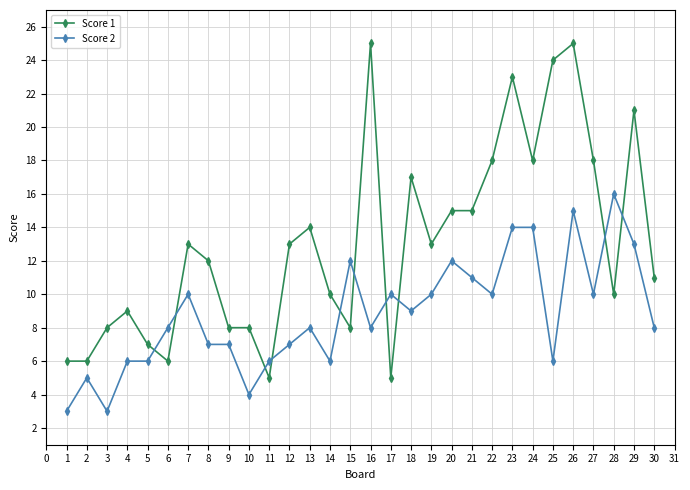

Which series changed the most between 5 and 22?

Score 1